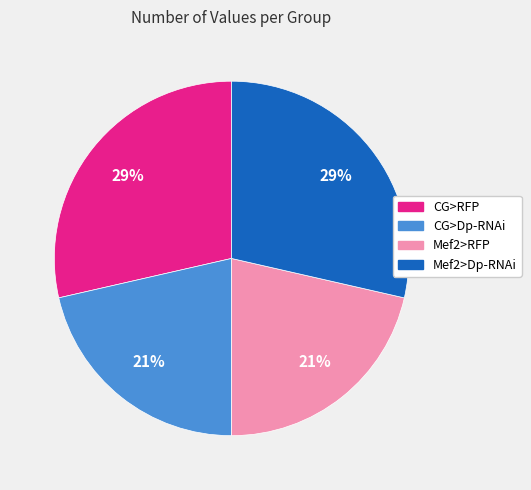

What percentage is the Mef2>Dp-RNAi slice, to the nearest percent?

29%